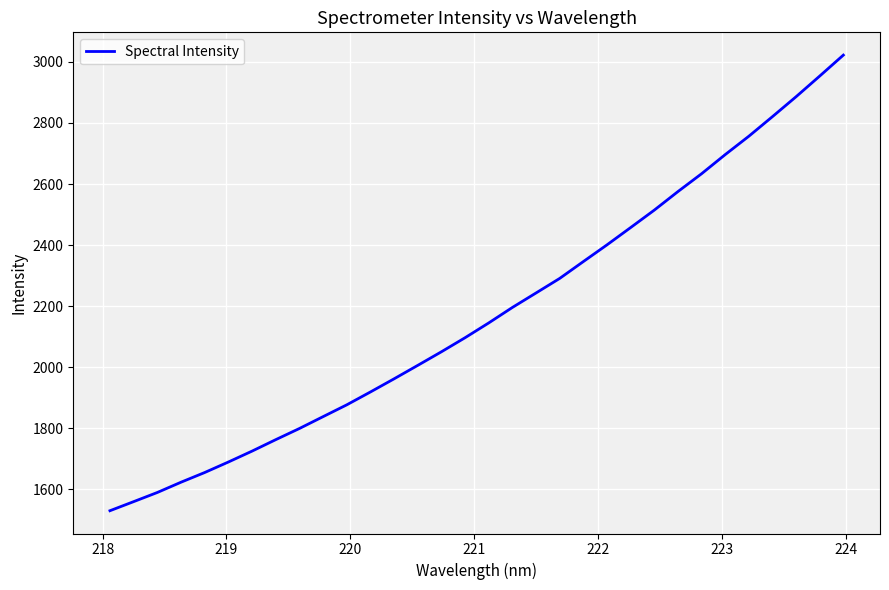

What is the difference between the maximum and minimum values?

1491.8